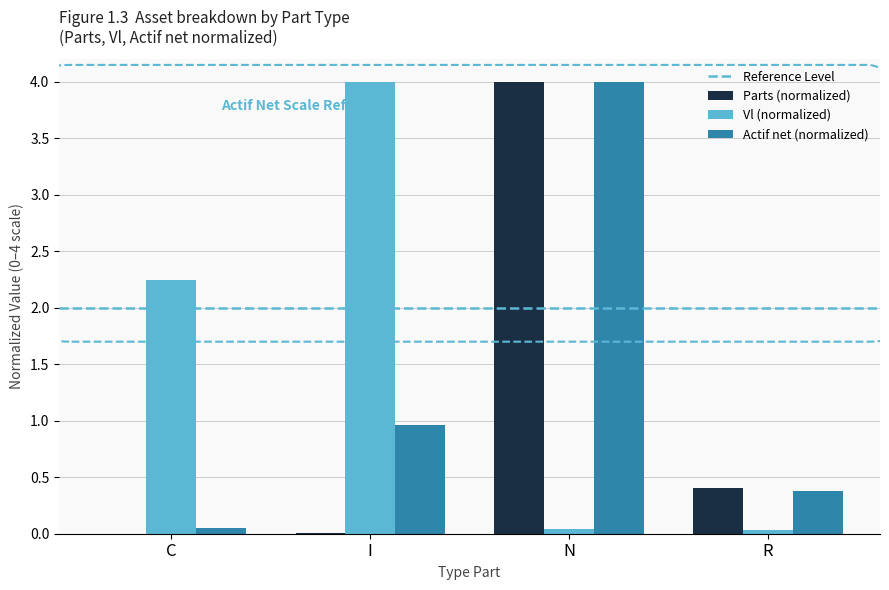

What is the greatest value displayed?

4.0